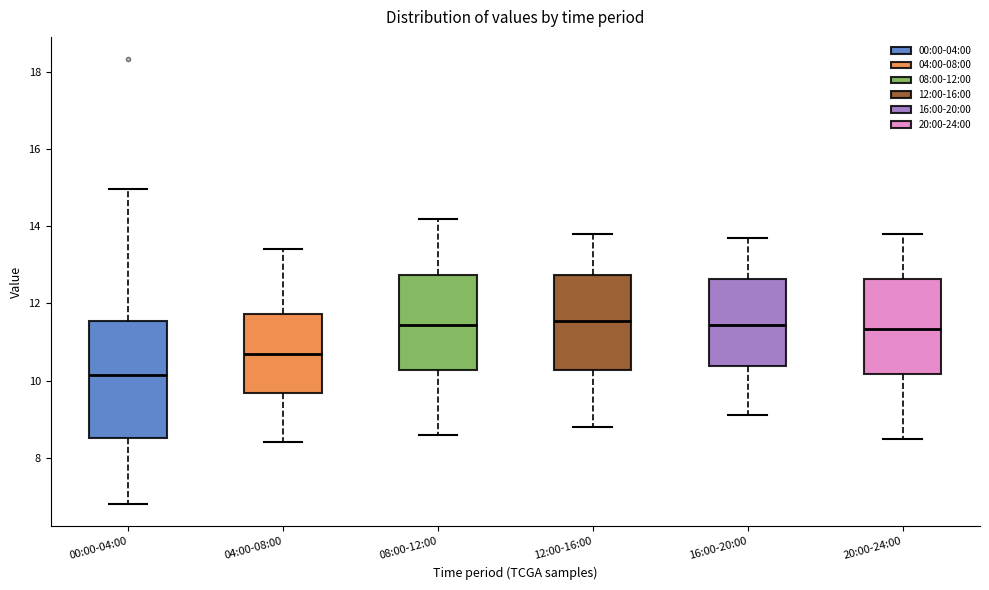

Reading left to right, transcribe this box plot: for each box, give where its median line is, the range the box spans, and where its two whiskers end, as read against the y-axis. The values are not printed on the chart, so give them approximately, as read against the axis.

00:00-04:00: median 10.2, box 8.6 to 11.6, whiskers 6.8 to 15.0
04:00-08:00: median 10.8, box 9.6 to 11.8, whiskers 8.4 to 13.4
08:00-12:00: median 11.4, box 10.2 to 12.8, whiskers 8.6 to 14.2
12:00-16:00: median 11.6, box 10.2 to 12.8, whiskers 8.8 to 13.8
16:00-20:00: median 11.4, box 10.4 to 12.6, whiskers 9.2 to 13.8
20:00-24:00: median 11.4, box 10.2 to 12.6, whiskers 8.6 to 13.8